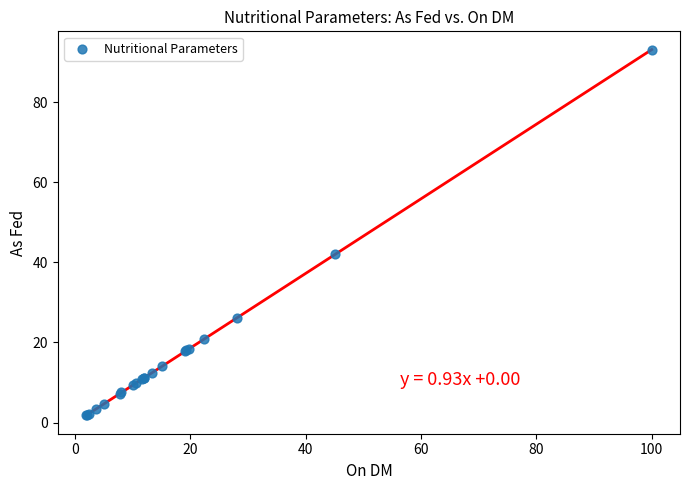

What Y value in the scatter plot is closest to 47?

42.0